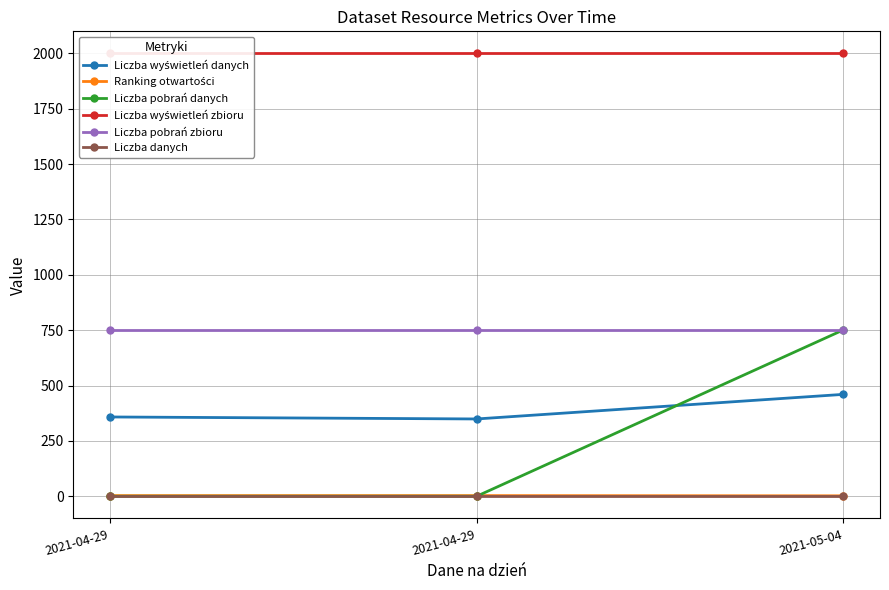

How many series are shown in this chart?

6